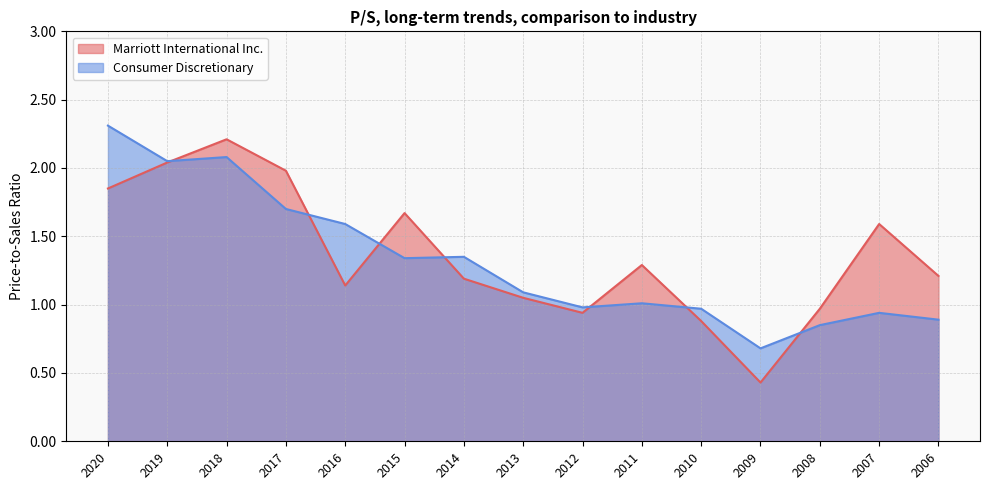

What is the approximate value of Marriott International Inc. at 2009?

0.4